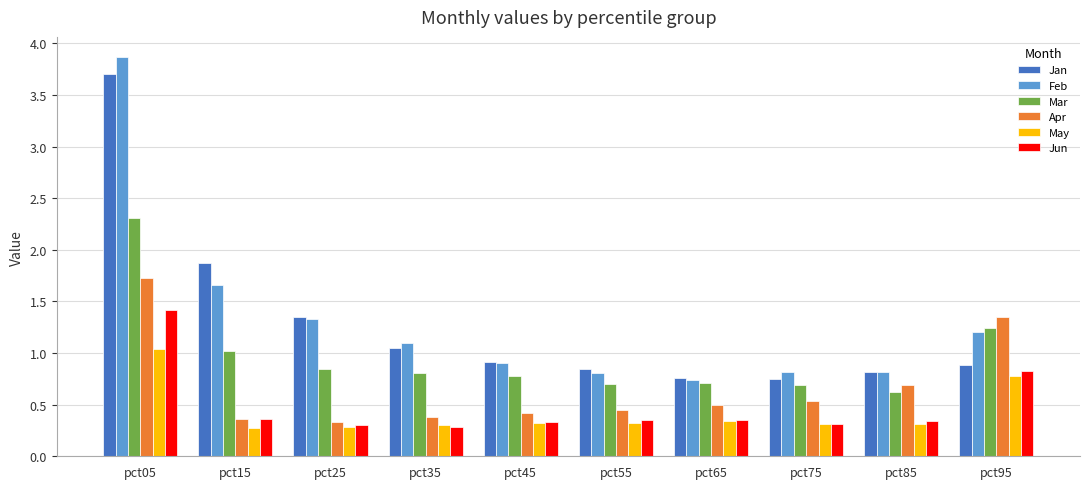

List the series in order of their peak value, highest first.

Feb, Jan, Mar, Apr, Jun, May